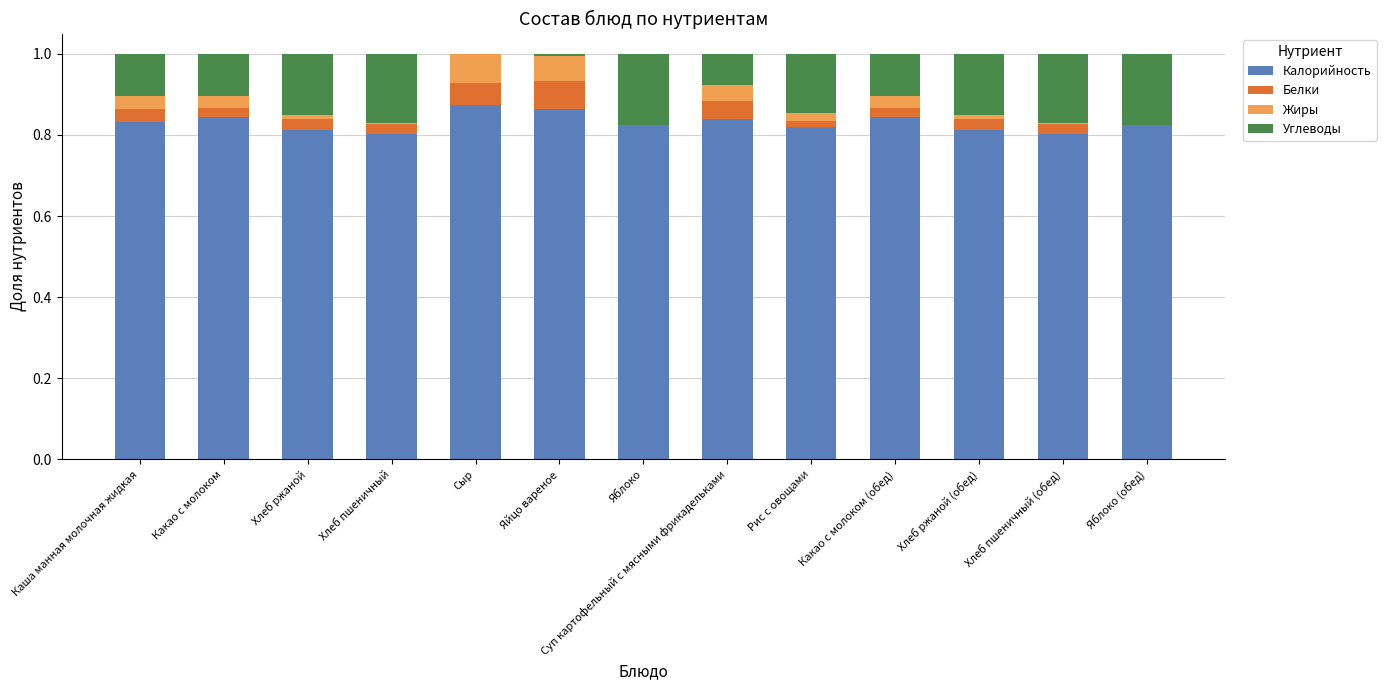

The Калорийность series shows 0.8 at Яблоко. True or false?

True